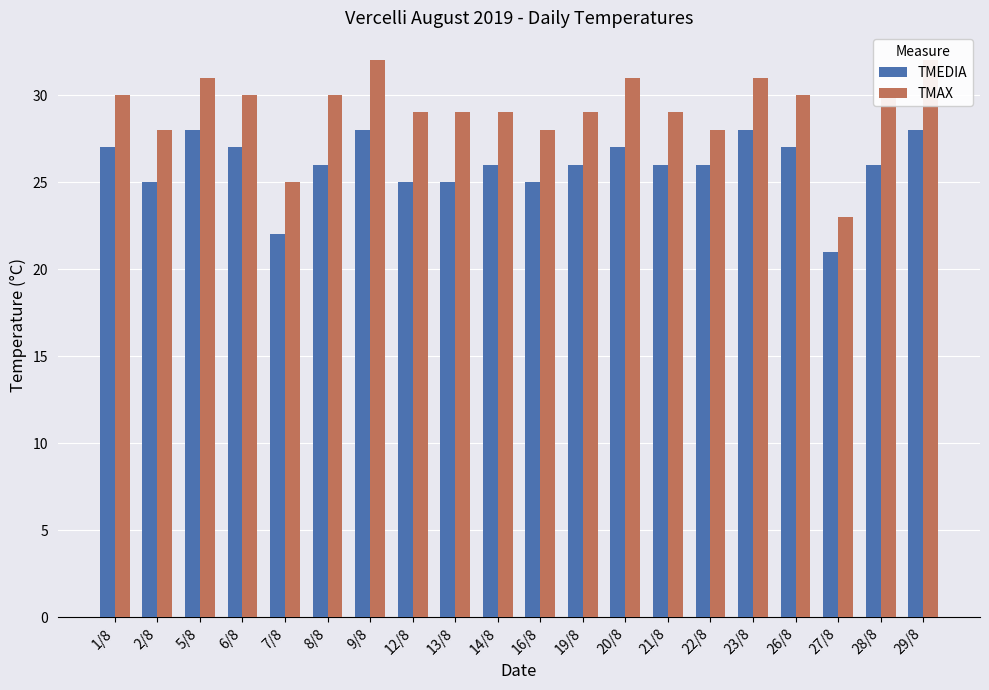

Which category has the lowest value in the TMAX series?

27/8